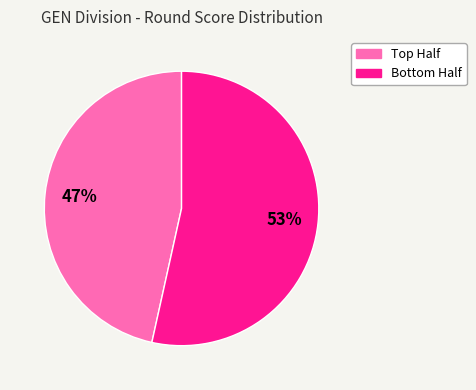

Rank the categories by value from lowest to highest.

Top Half, Bottom Half